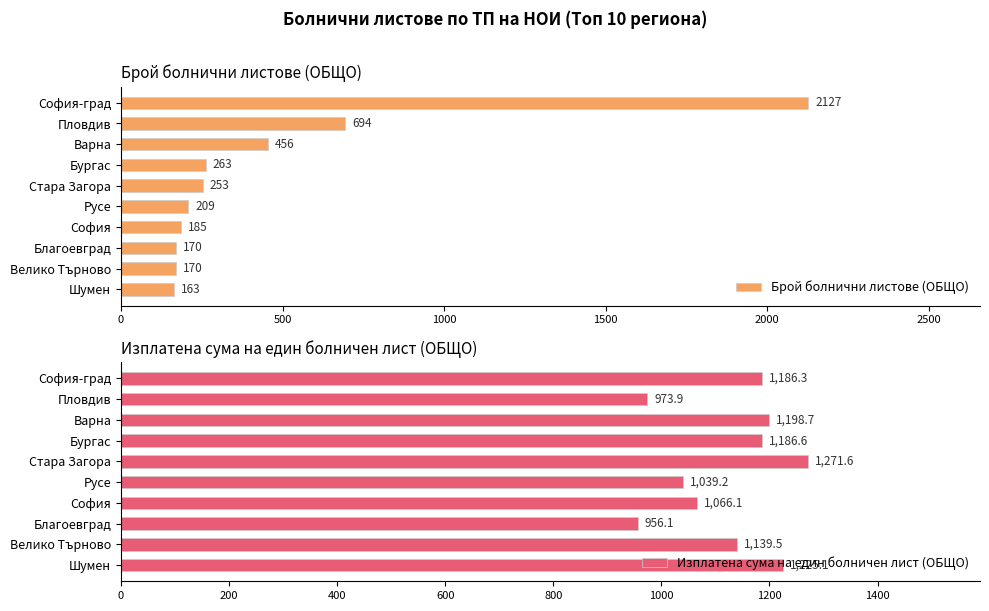

What is the approximate value of Брой болнични листове (ОБЩО) at Варна?

456